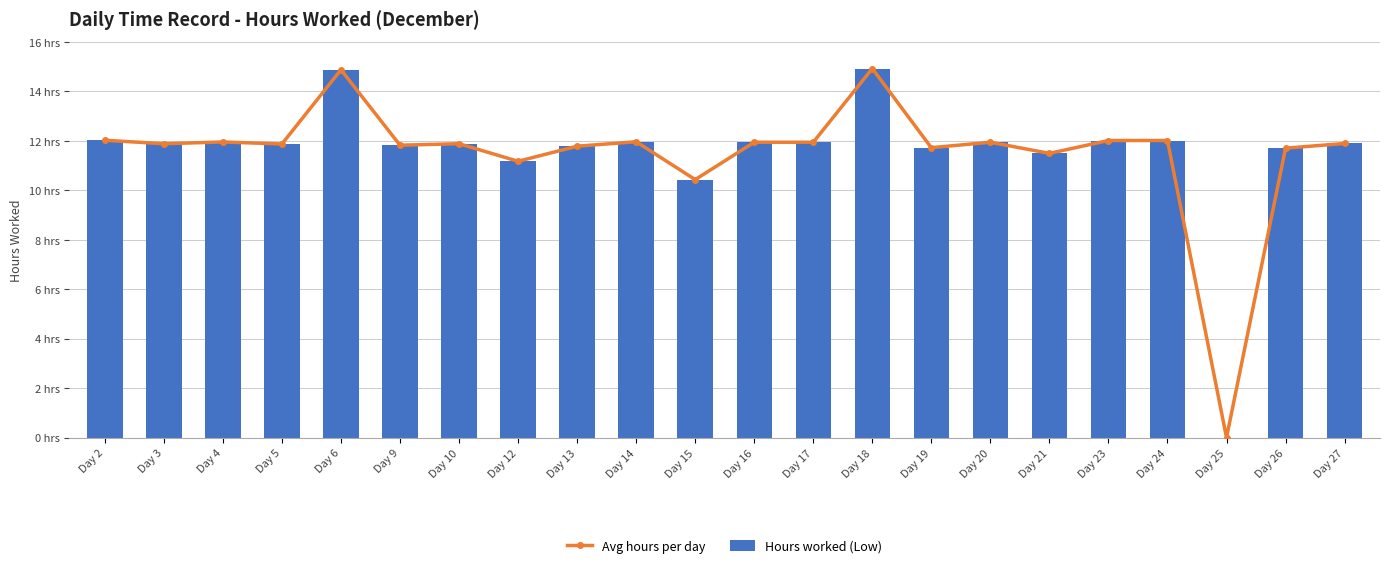

Which series has the widest spread of values?

Avg hours per day